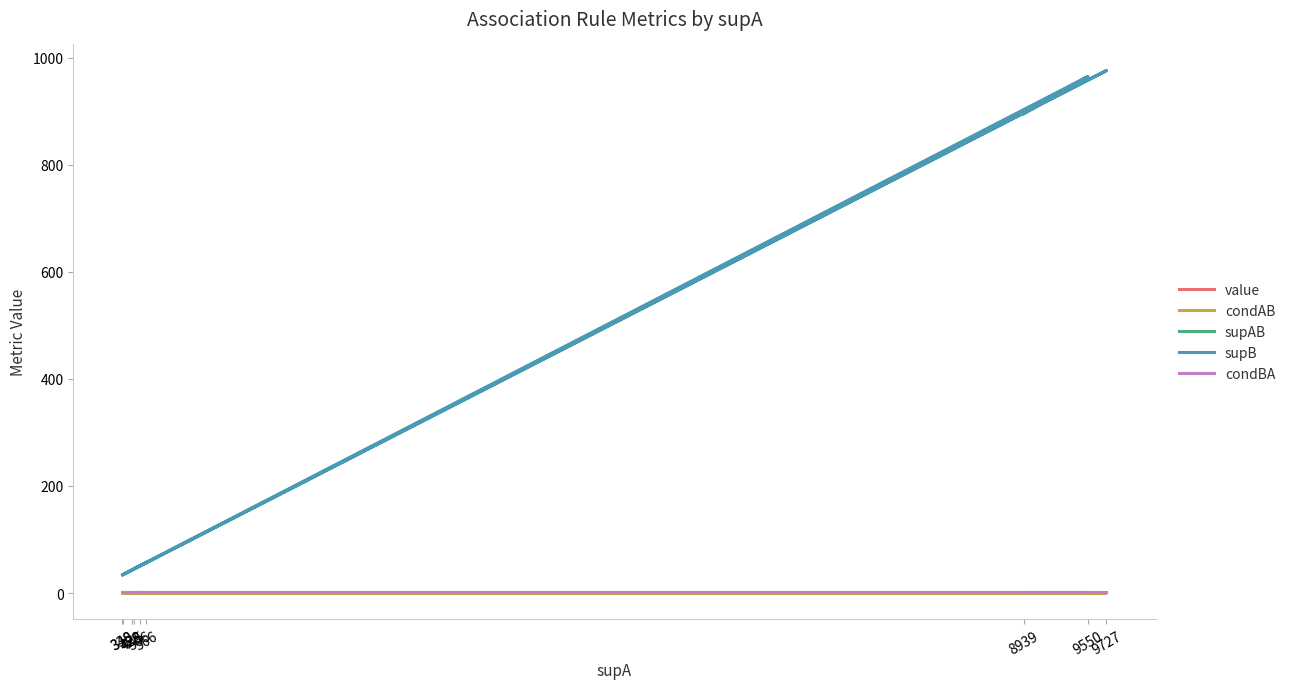

True or false: condBA and value cross at least once.

False